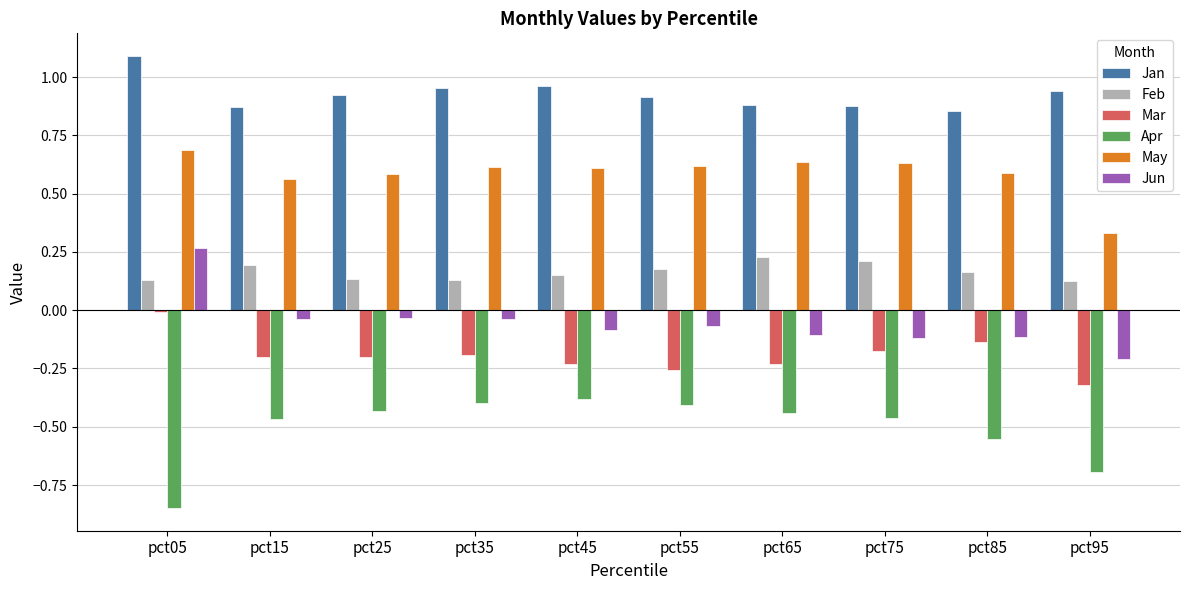

What is the difference between the maximum and minimum values in the May series?

0.4